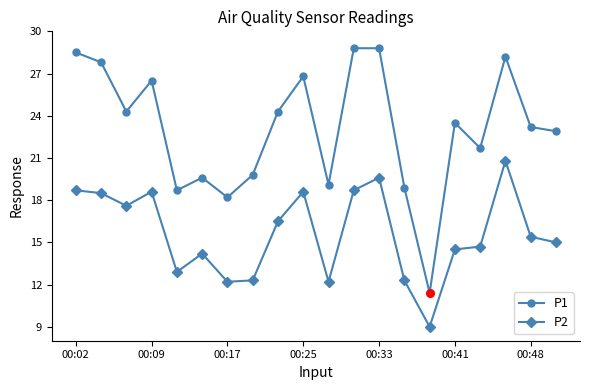

Which series has the widest spread of values?

P1